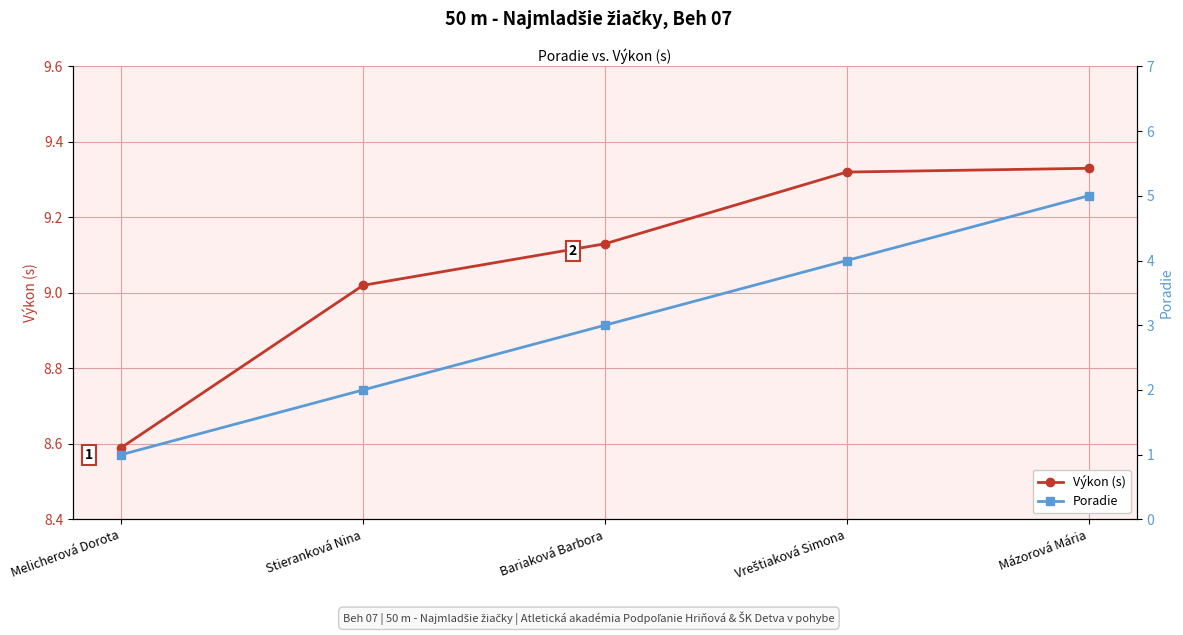

What value does the Výkon (s) series have at Mázorová Mária?

9.3